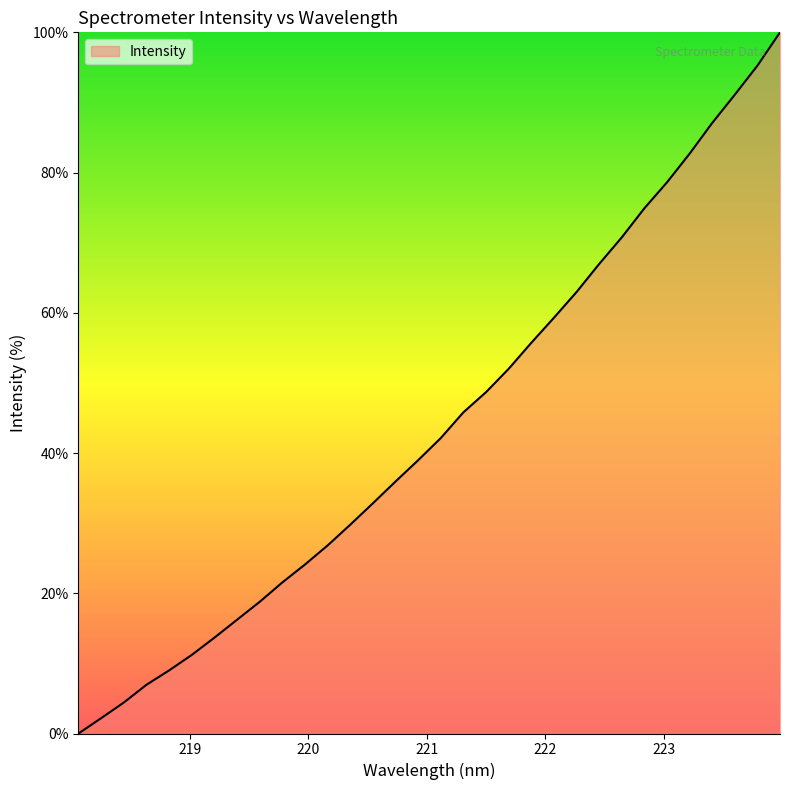

What is the difference between the maximum and minimum values?

100.0